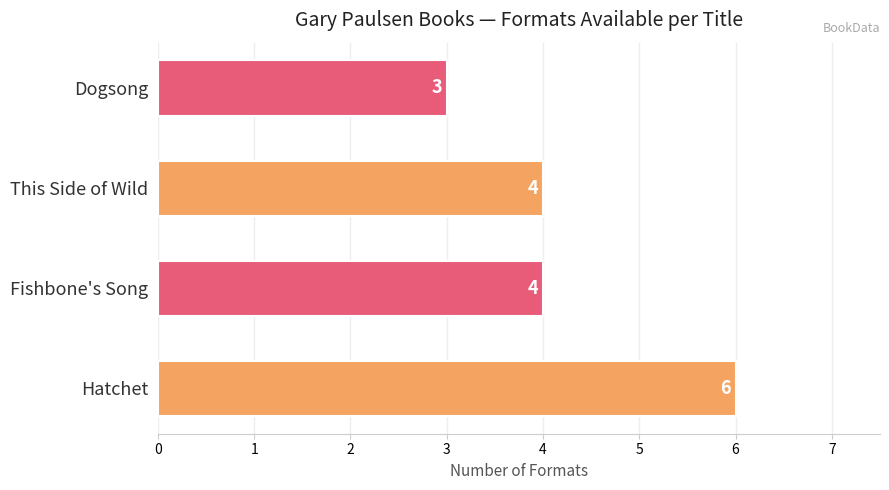

What is the greatest value displayed?

6